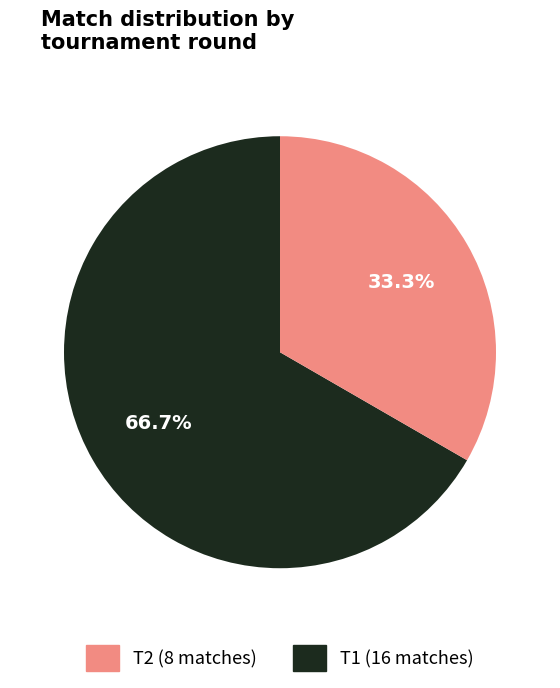

Is there any slice that represents more than half of the pie?

Yes